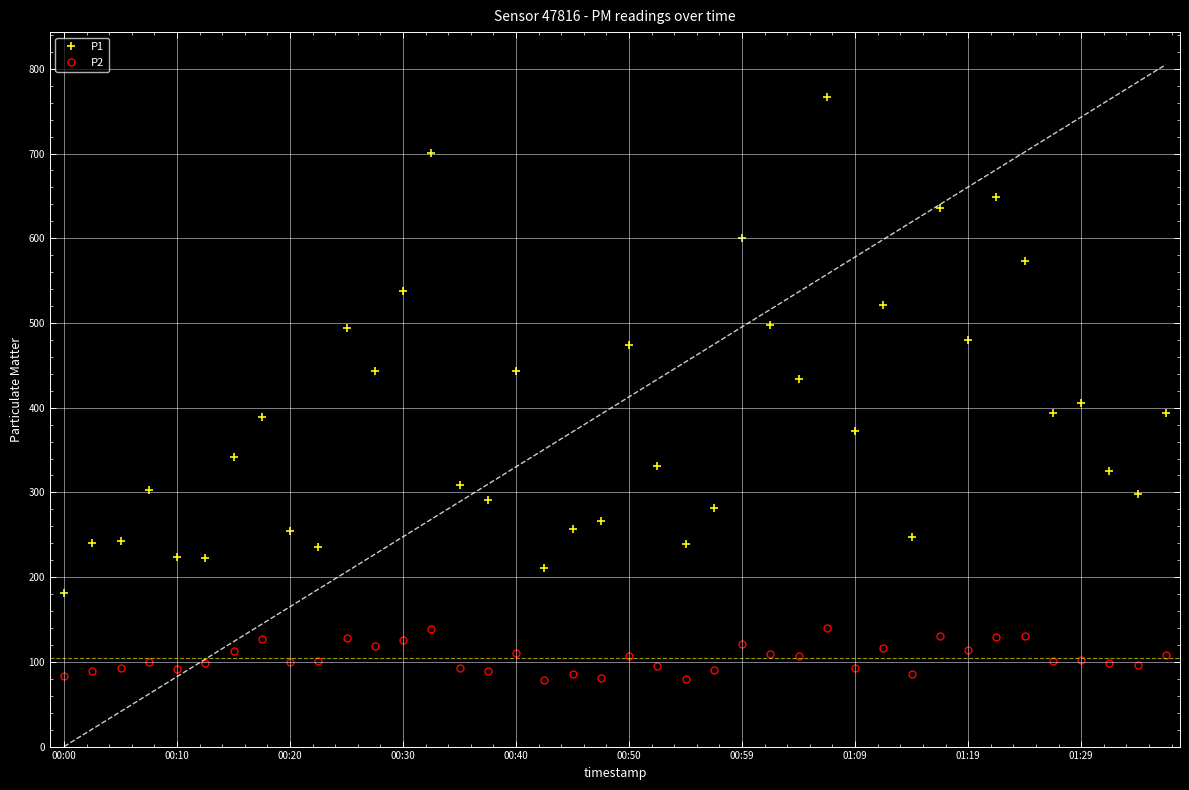

What value does the P2 series have at 00:59?

121.6